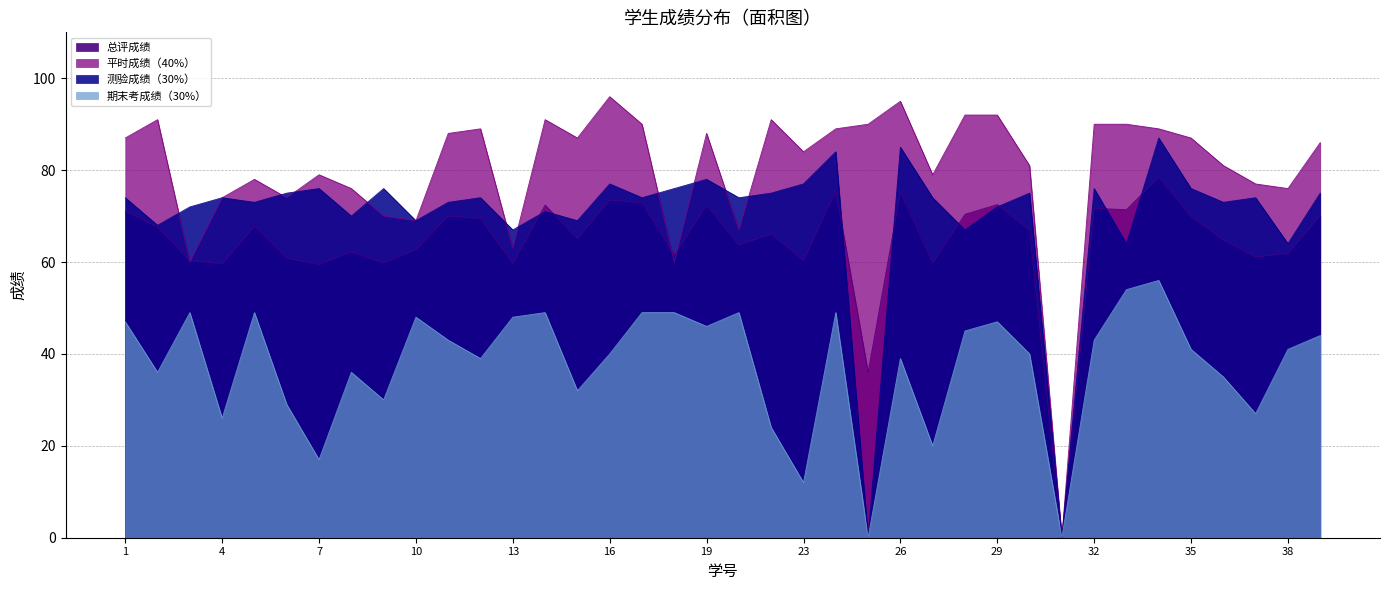

List the series in order of their peak value, highest first.

平时成绩（40%）, 测验成绩（30%）, 总评成绩, 期末考成绩（30%）